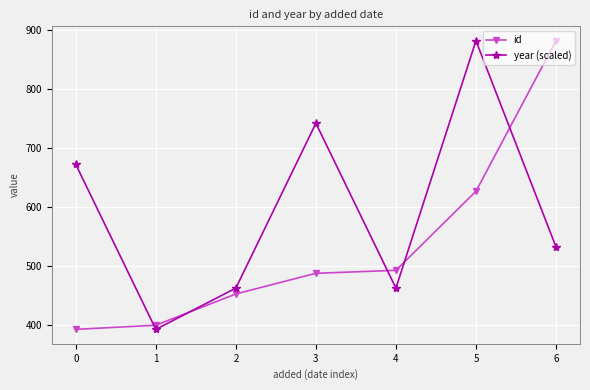

What is the value of the year (scaled) point at the 3rd from the left?

462.9